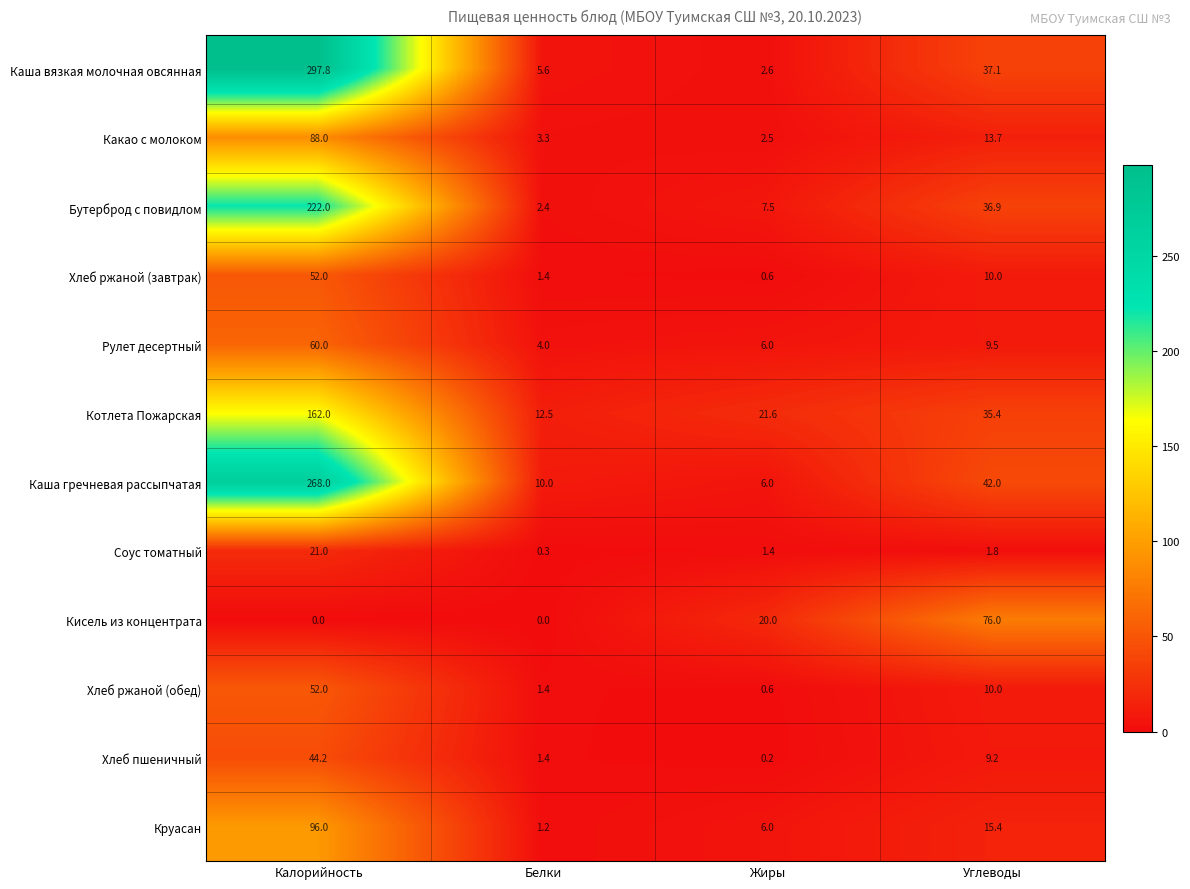

What is the sum of the Каша гречневая рассыпчатая values at Углеводы and Белки?

52.0